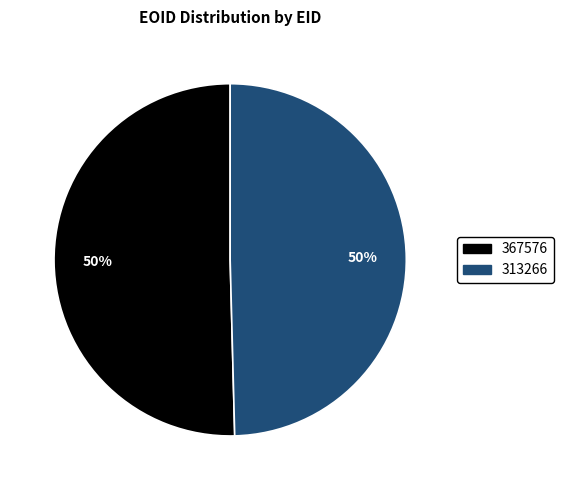

Which slice is the largest?

367576